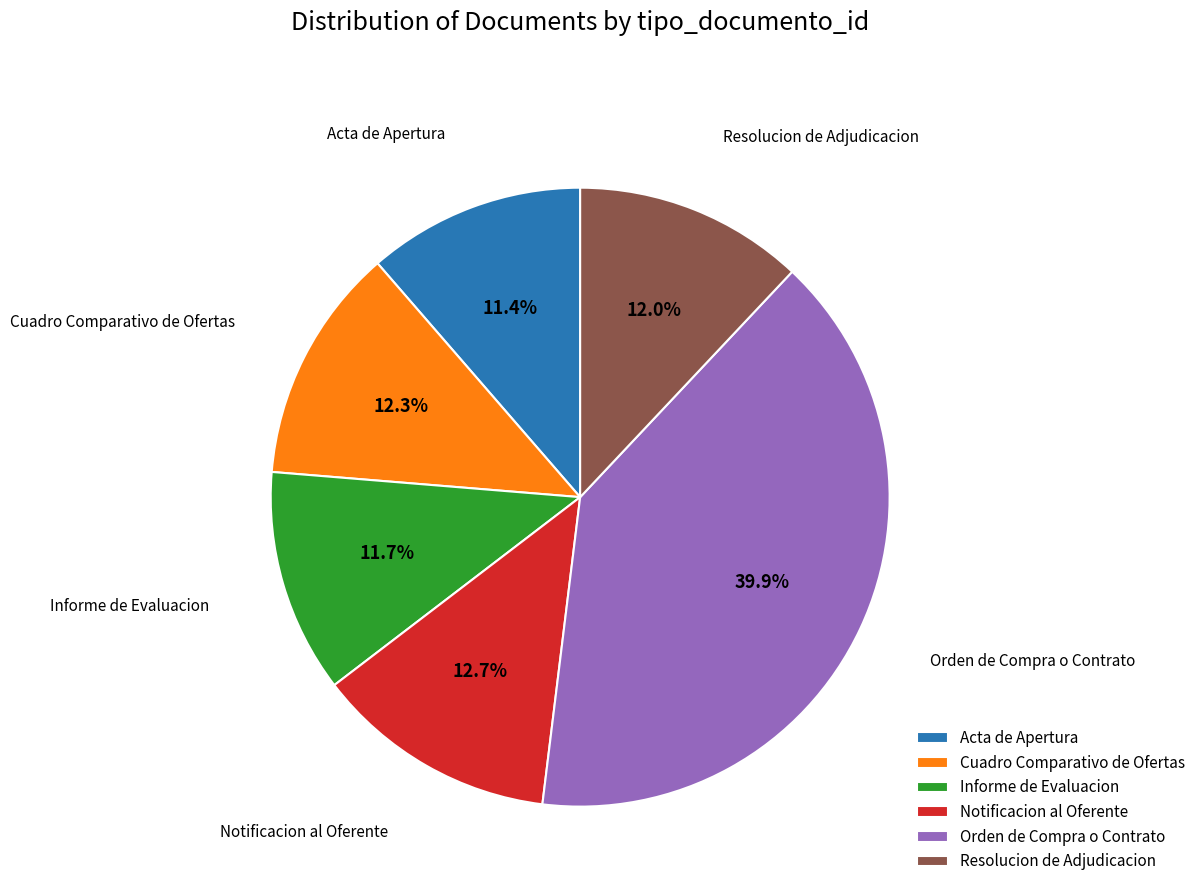

Is it true that Acta de Apertura is 11% of the pie?

True